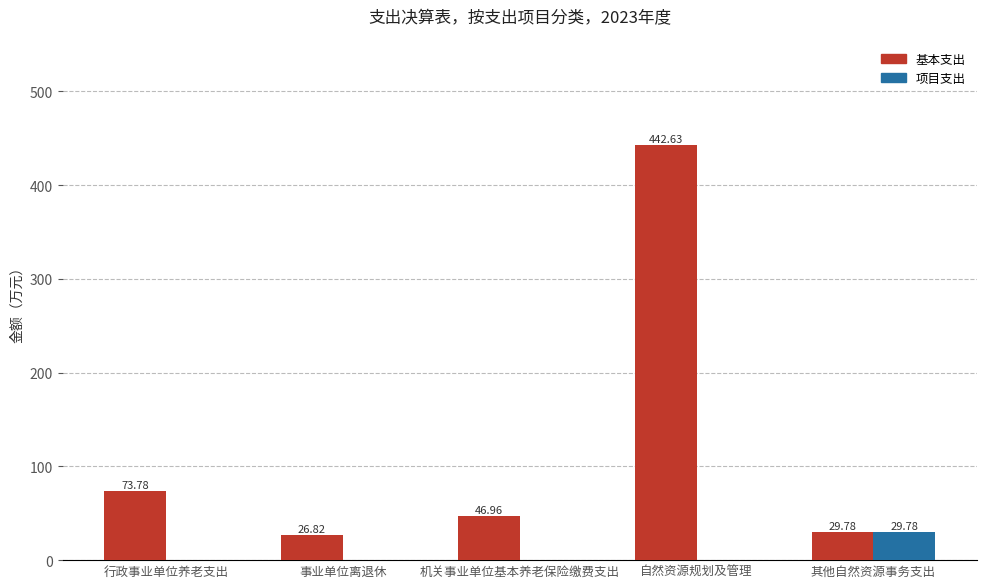

The 项目支出 series shows 0.0 at 机关事业单位基本养老保险缴费支出. True or false?

True